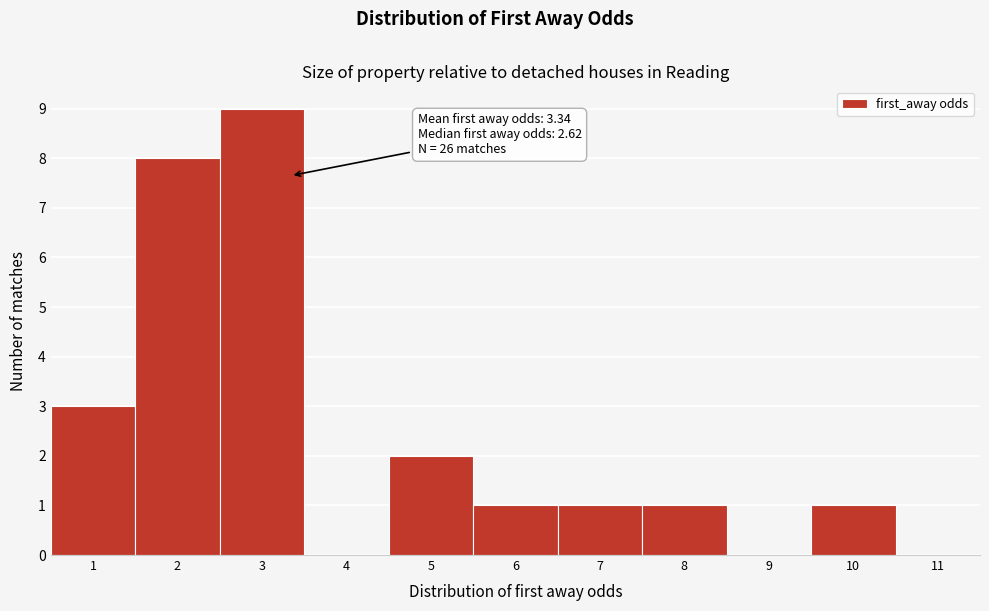

Over which range of the x-axis is the bar tallest?

2.5 to 3.5